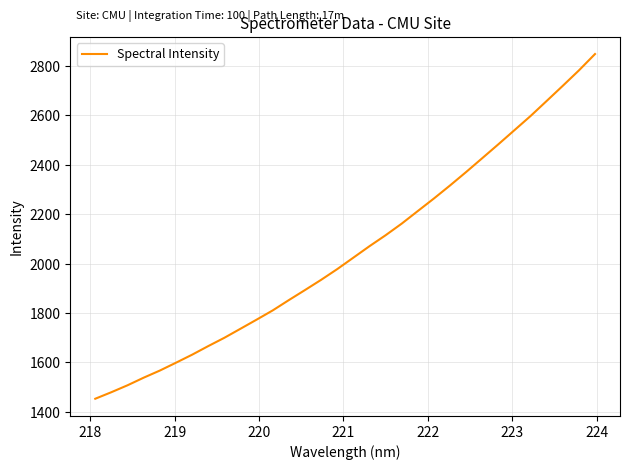

What is the difference between the maximum and minimum values?

1395.3